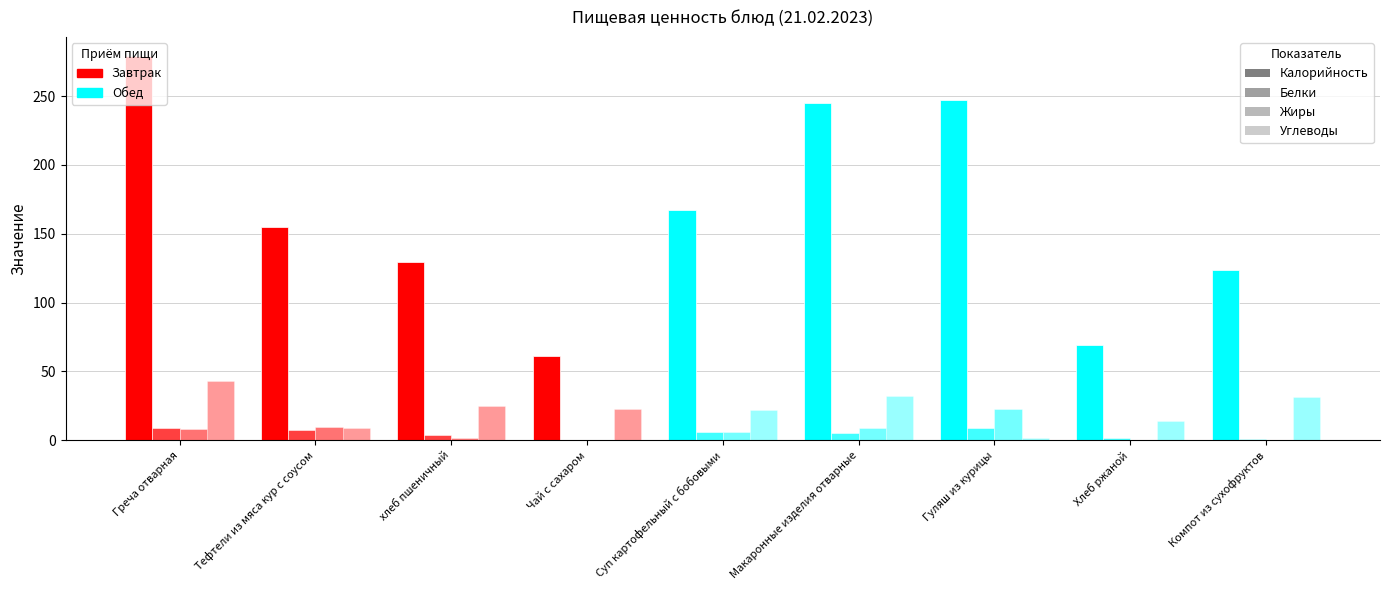

Reading left to right, list all the values displayed in this chart.

Калорийность: Греча отварная=279.0	Тефтели из мяса кур с соусом=154.9	хлеб пшеничный=129.5	Чай с сахаром=61.1	Суп картофельный с бобовыми=167.0	Макаронные изделия отварные=245.0	Гуляш из курицы=247.0	Хлеб ржаной=69.0	Компот из сухофруктов=124.0
Белки: Греча отварная=9.0	Тефтели из мяса кур с соусом=7.7	хлеб пшеничный=3.9	Чай с сахаром=0.2	Суп картофельный с бобовыми=6.0	Макаронные изделия отварные=5.0	Гуляш из курицы=9.0	Хлеб ржаной=2.0	Компот из сухофруктов=0.6
Жиры: Греча отварная=8.0	Тефтели из мяса кур с соусом=9.6	хлеб пшеничный=1.5	Чай с сахаром=0.0	Суп картофельный с бобовыми=6.0	Макаронные изделия отварные=9.0	Гуляш из курицы=23.0	Хлеб ржаной=0.3	Компот из сухофруктов=0.0
Углеводы: Греча отварная=43.0	Тефтели из мяса кур с соусом=9.0	хлеб пшеничный=25.1	Чай с сахаром=22.9	Суп картофельный с бобовыми=22.0	Макаронные изделия отварные=32.0	Гуляш из курицы=2.0	Хлеб ржаной=14.0	Компот из сухофруктов=31.4